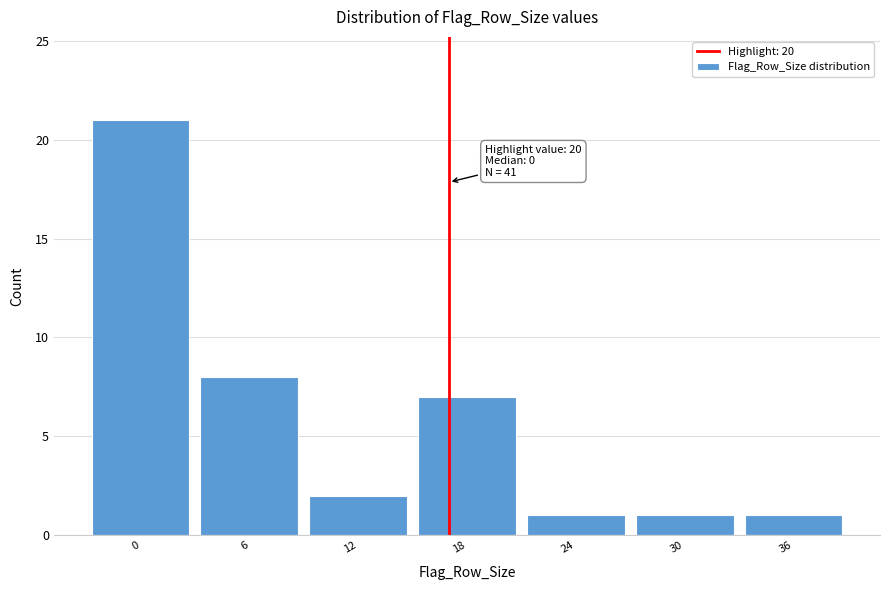

Reading left to right, what are all the values shown in this chart?

21	8	2	7	1	1	1